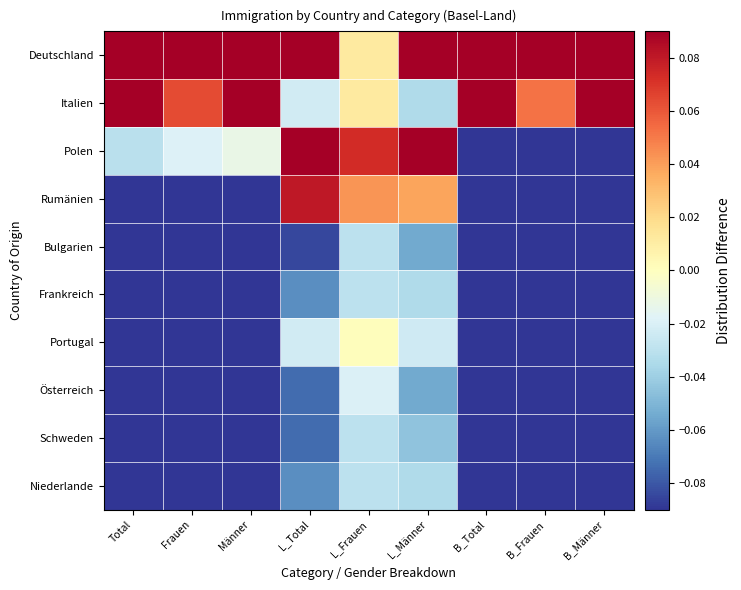

At which category is the sum across all series the highest?

Total